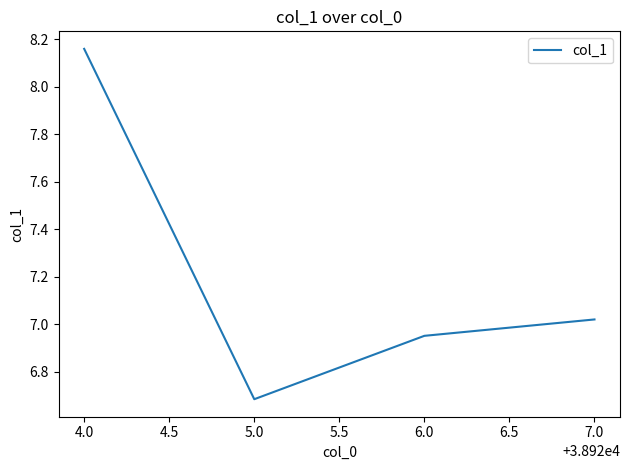

How many values are between 6 and 8?

3